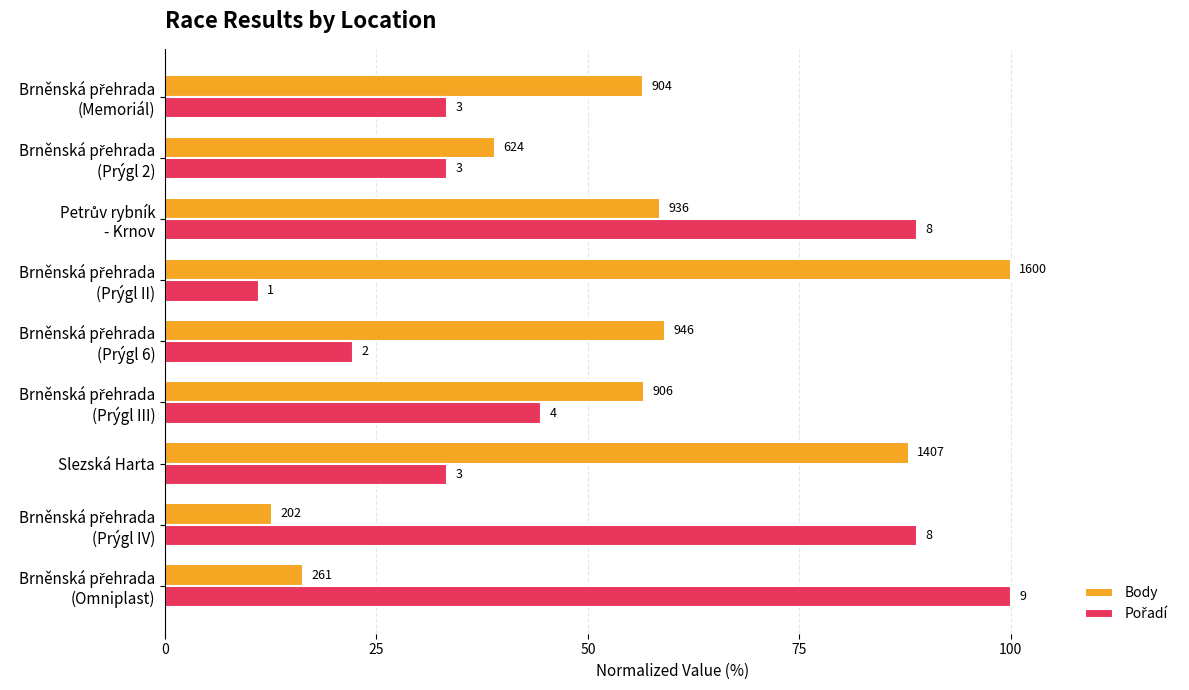

How many groups of bars are there?

9